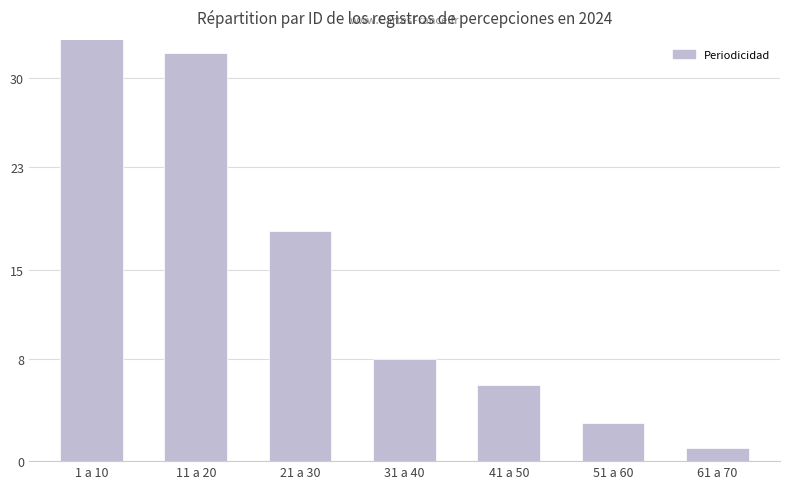

Rank the categories by value from lowest to highest.

61 a 70, 51 a 60, 41 a 50, 31 a 40, 21 a 30, 11 a 20, 1 a 10